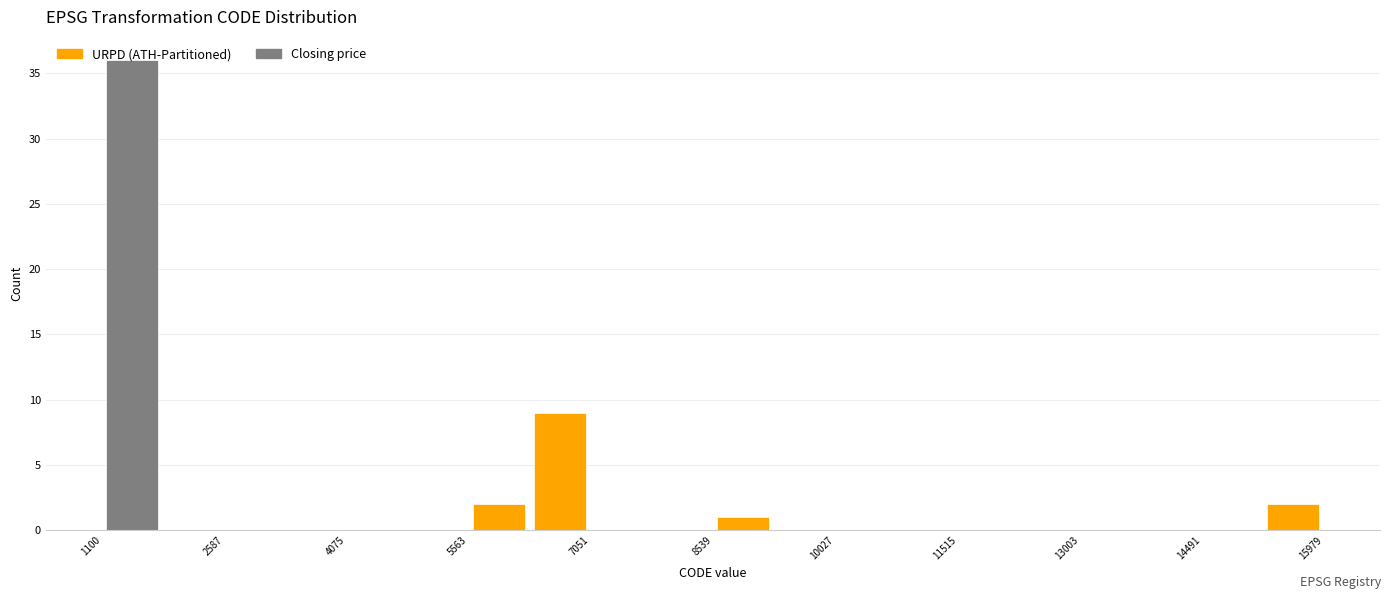

Read against the x-axis, roughly where is the centre of the tallest bar?

1400